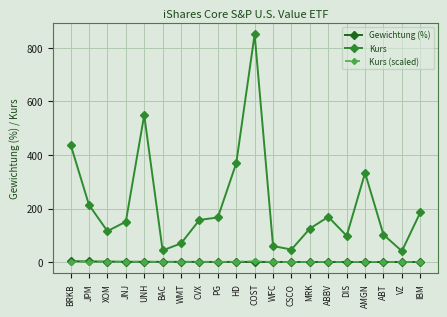

Which series has the largest total across all categories?

Kurs